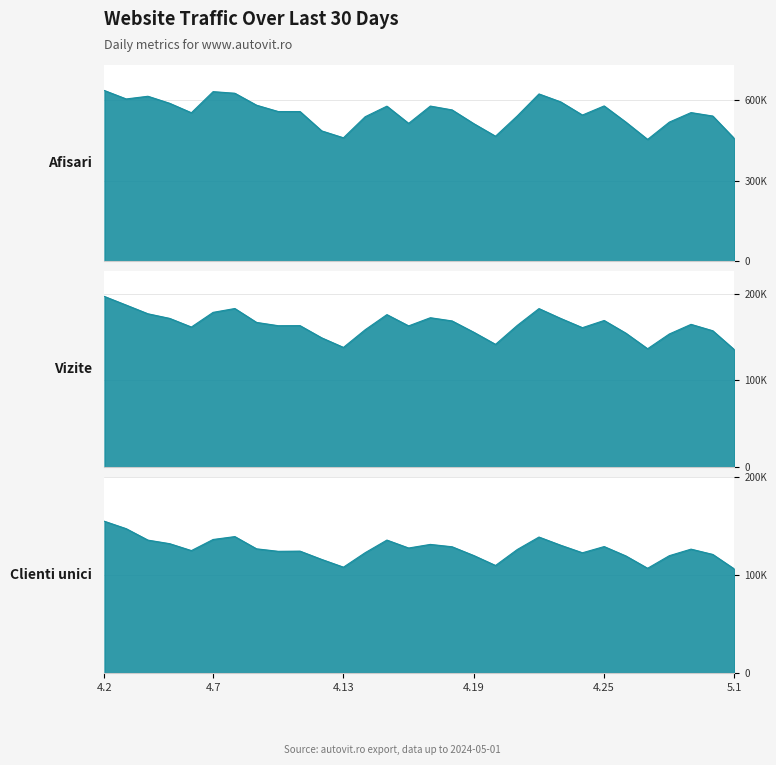

What is the label of the 14th point from the right?

2024.4.18